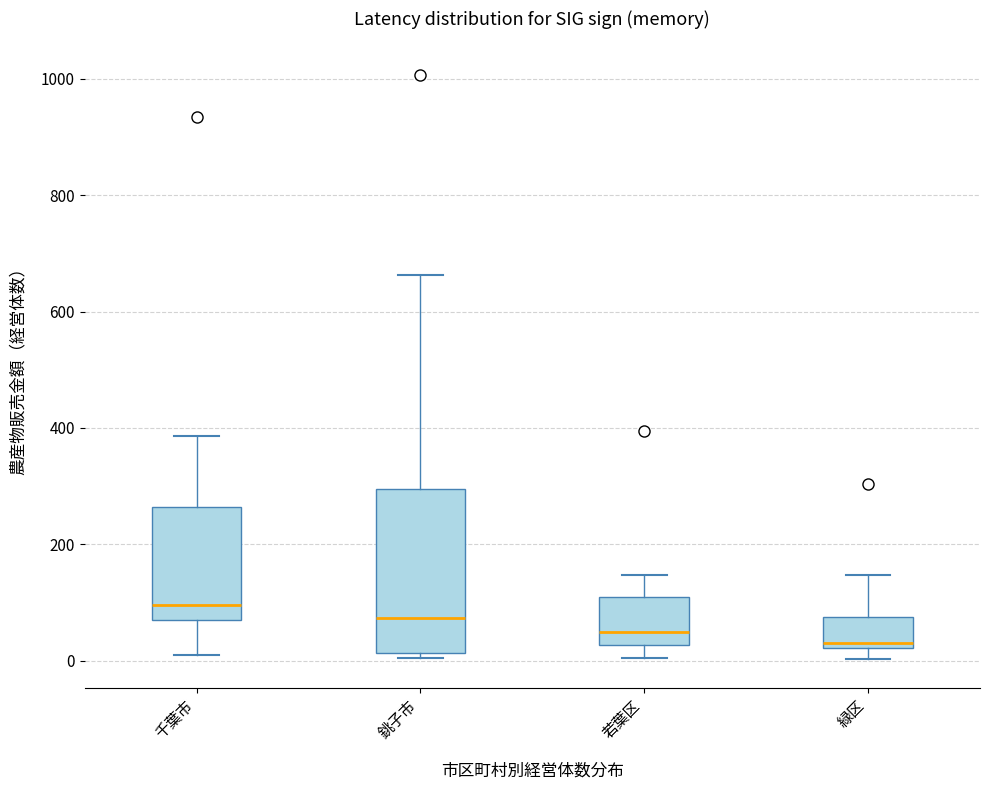

Which box is the tallest, from its lower edge to its upper edge?

銚子市